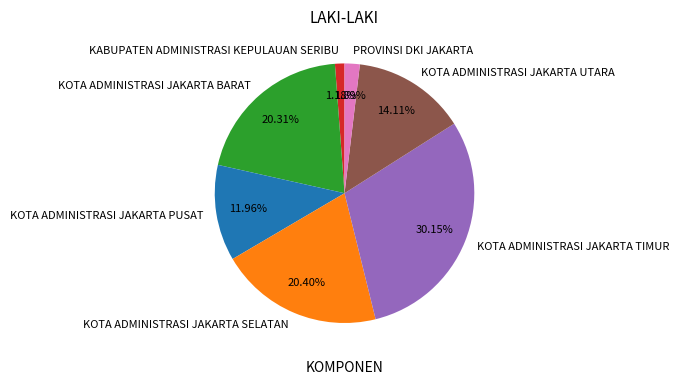

To the nearest percent, what is the difference between the largest and smallest slice percentages?

29%